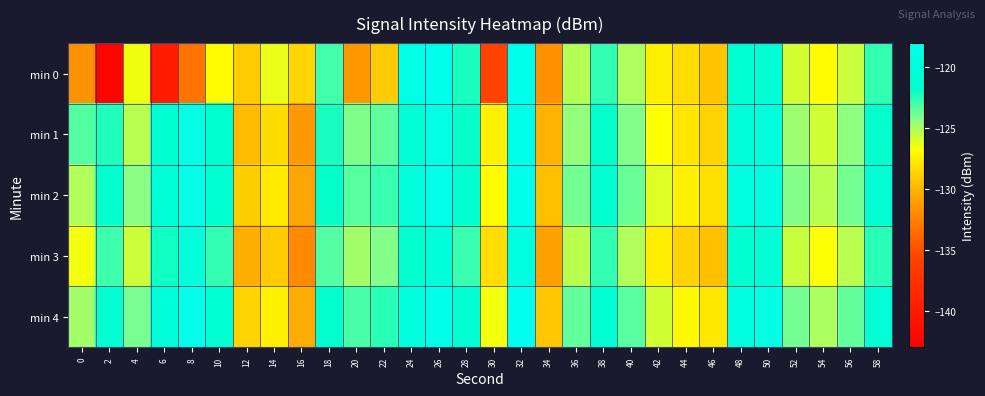

How many categories are shown in the chart?

30